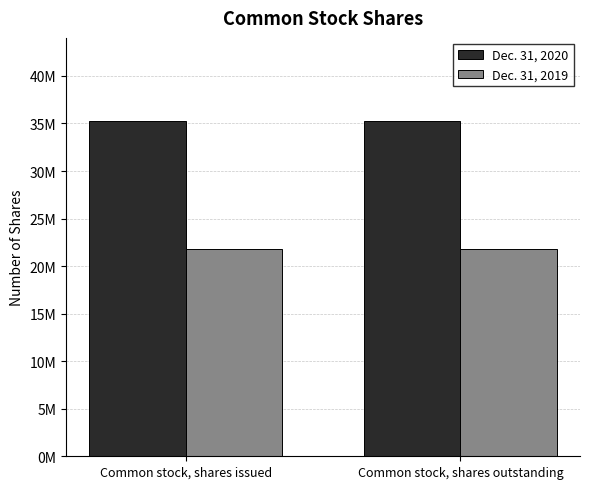

Does the chart contain any negative values?

No